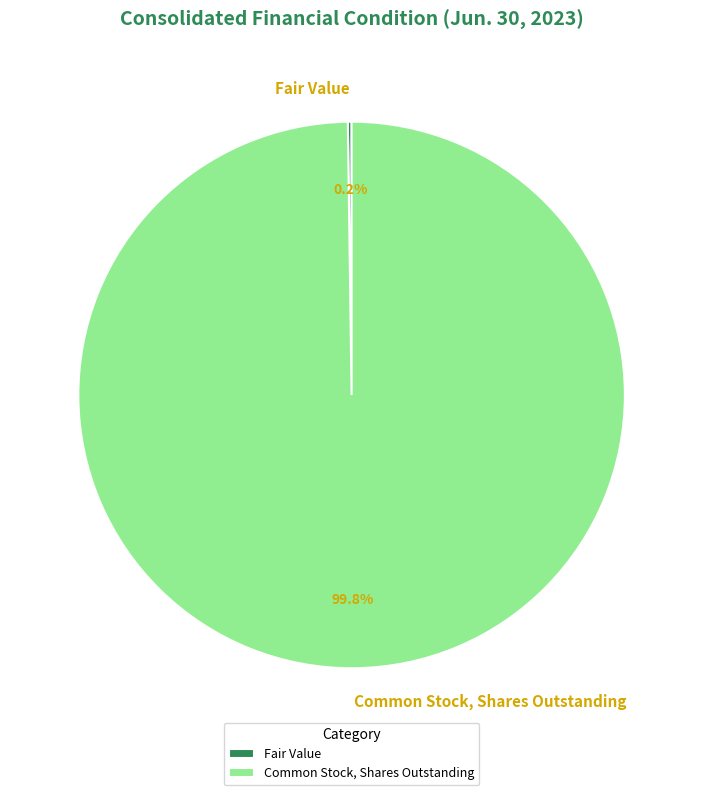

Which slice is the largest?

Common Stock, Shares Outstanding